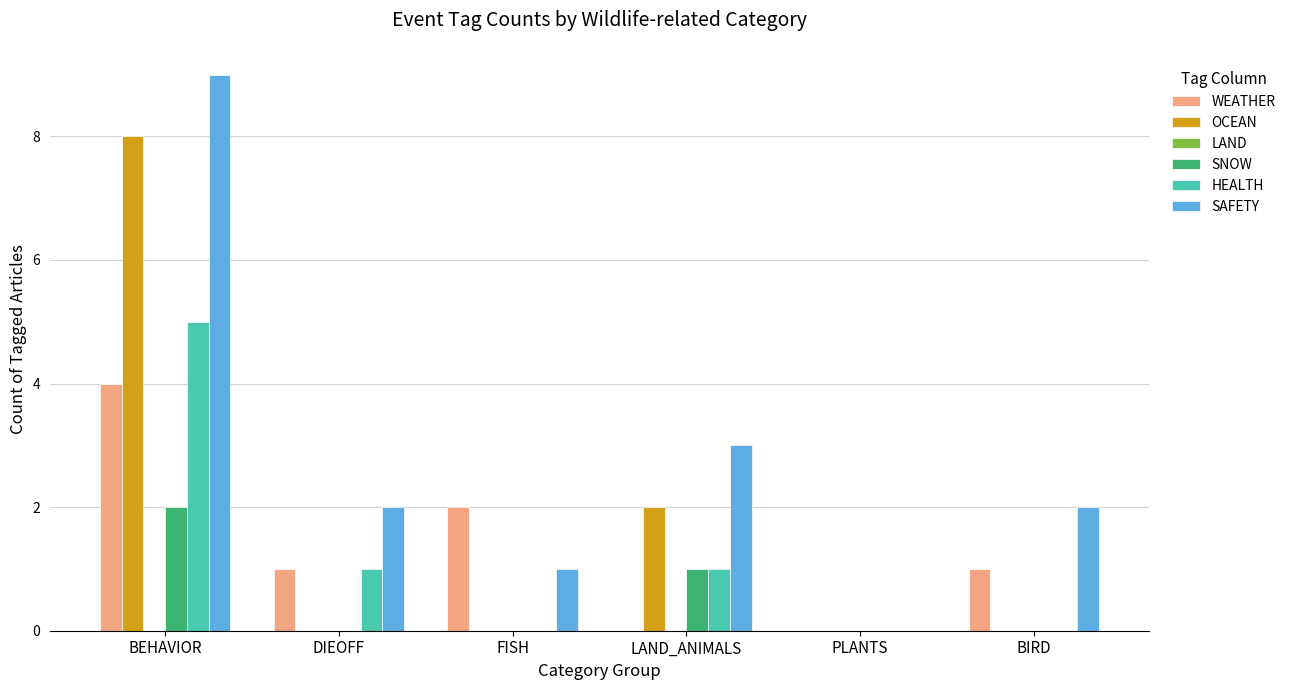

The value of OCEAN at FISH is 4. True or false?

False